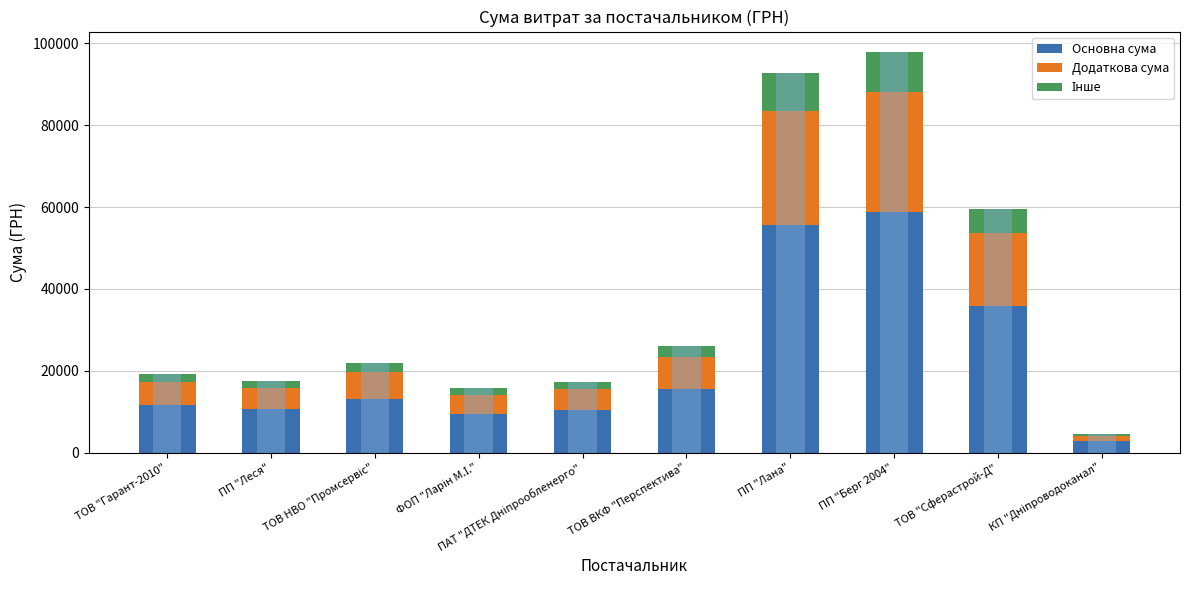

How many categories are shown in the chart?

10